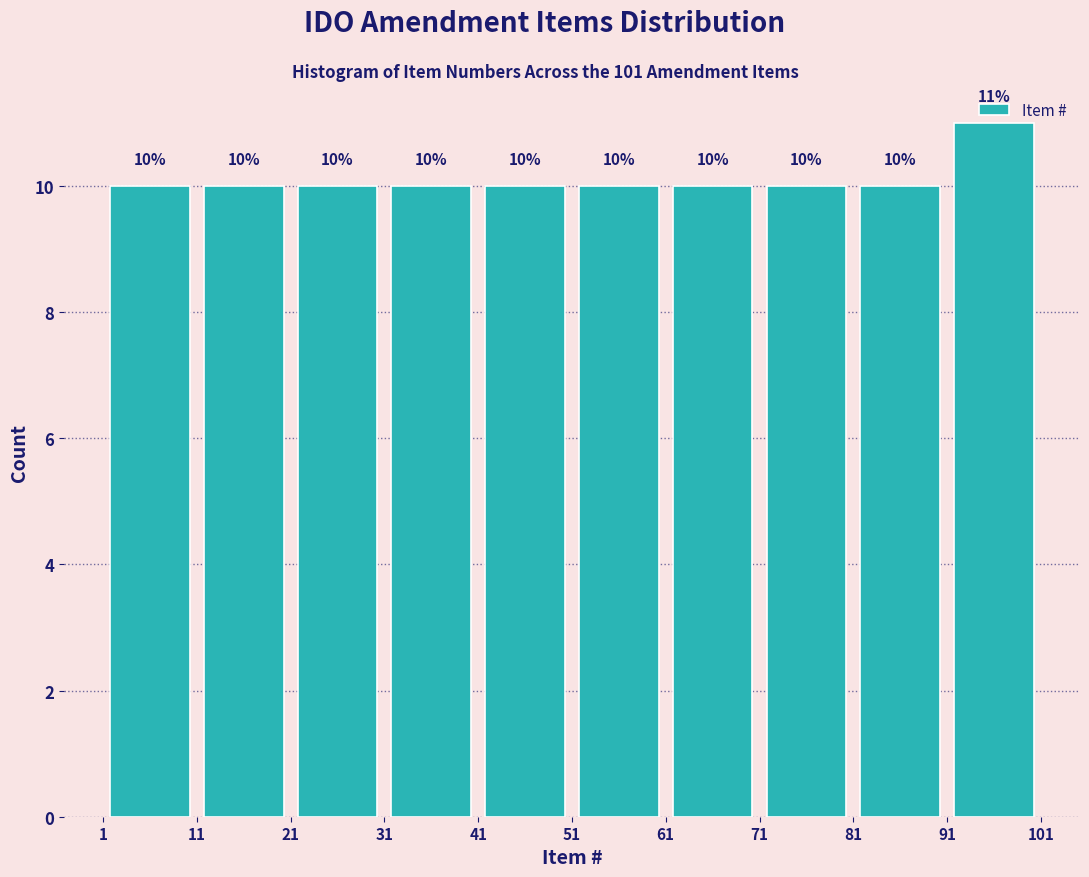

Over which range of the x-axis is the bar tallest?

91 to 101